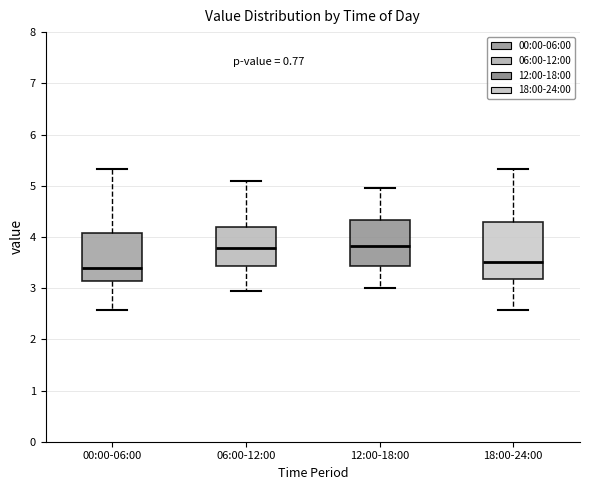

Reading left to right, read every box against the y-axis: the position of its median line, the range the box covers, and the ends of its whiskers. The values are not printed on the chart, so give them approximately, as read against the axis.

00:00-06:00: median 3.4, box 3.1 to 4.1, whiskers 2.6 to 5.3
06:00-12:00: median 3.8, box 3.4 to 4.2, whiskers 3.0 to 5.1
12:00-18:00: median 3.8, box 3.4 to 4.3, whiskers 3.0 to 5.0
18:00-24:00: median 3.5, box 3.2 to 4.3, whiskers 2.6 to 5.3